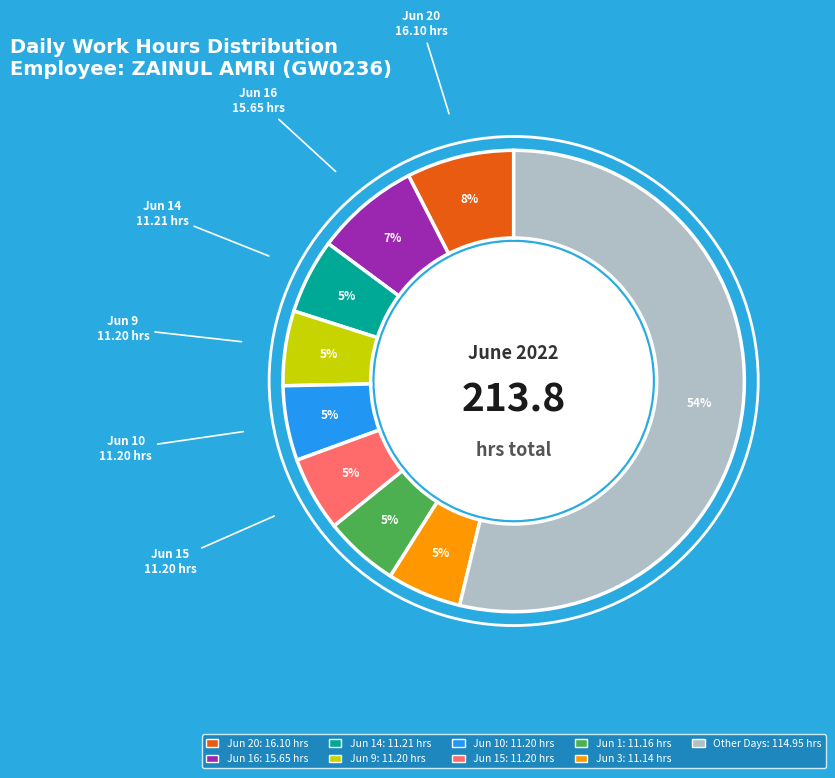

Is there any slice that represents more than half of the pie?

Yes